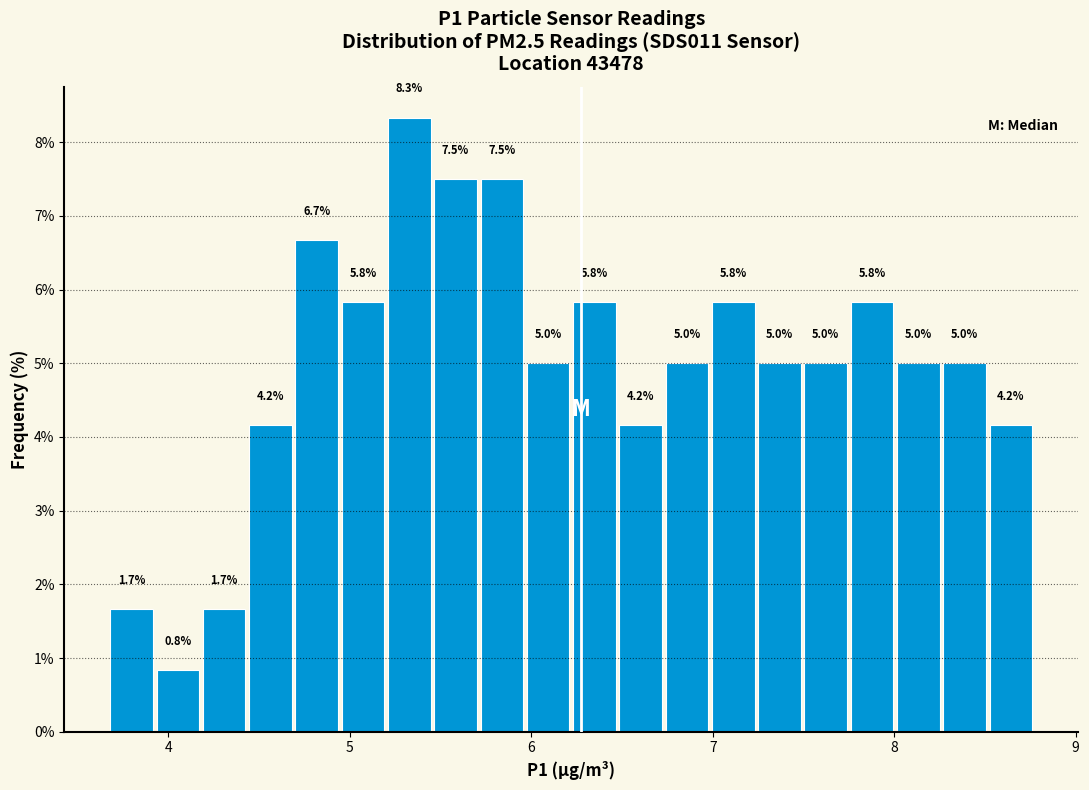

Around what value on the x-axis is the tallest bar? Give the approximate position of its centre, as read against the axis.

5.3